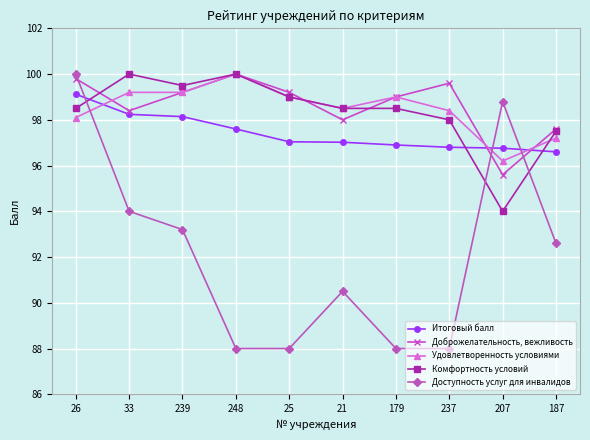

True or false: Удовлетворенность условиями has a value of 99.2 at 239.

True